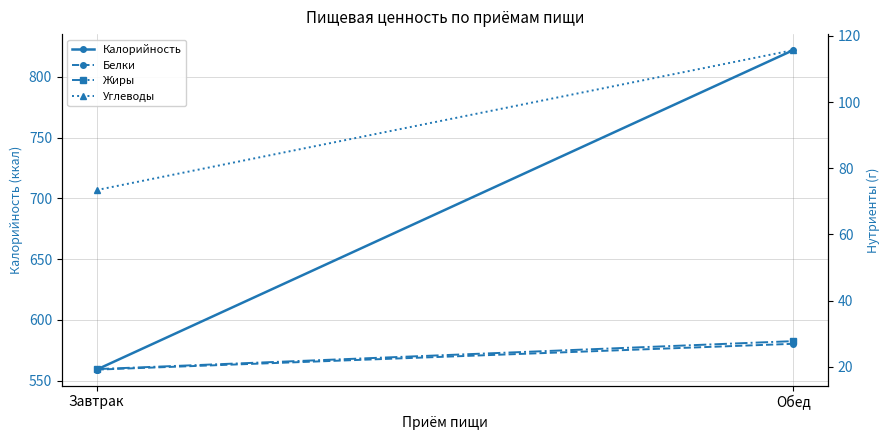

The Жиры series shows 19.3 at Завтрак. True or false?

True